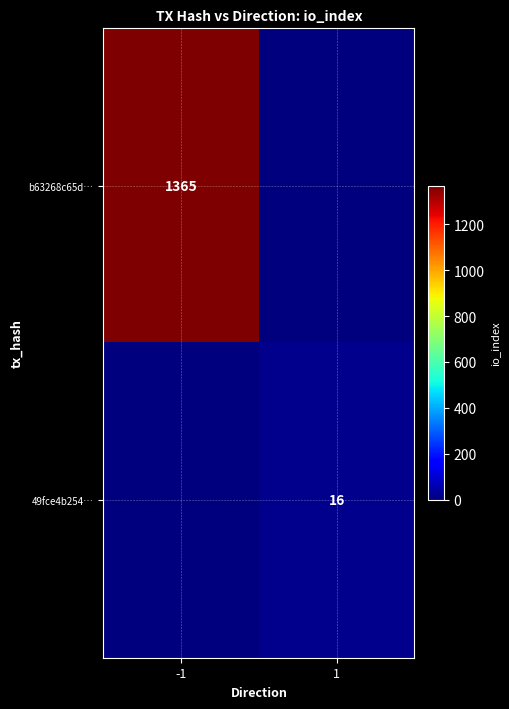

Is the value of b63268c65d… at -1 greater than the value of 49fce4b254… at 1?

Yes